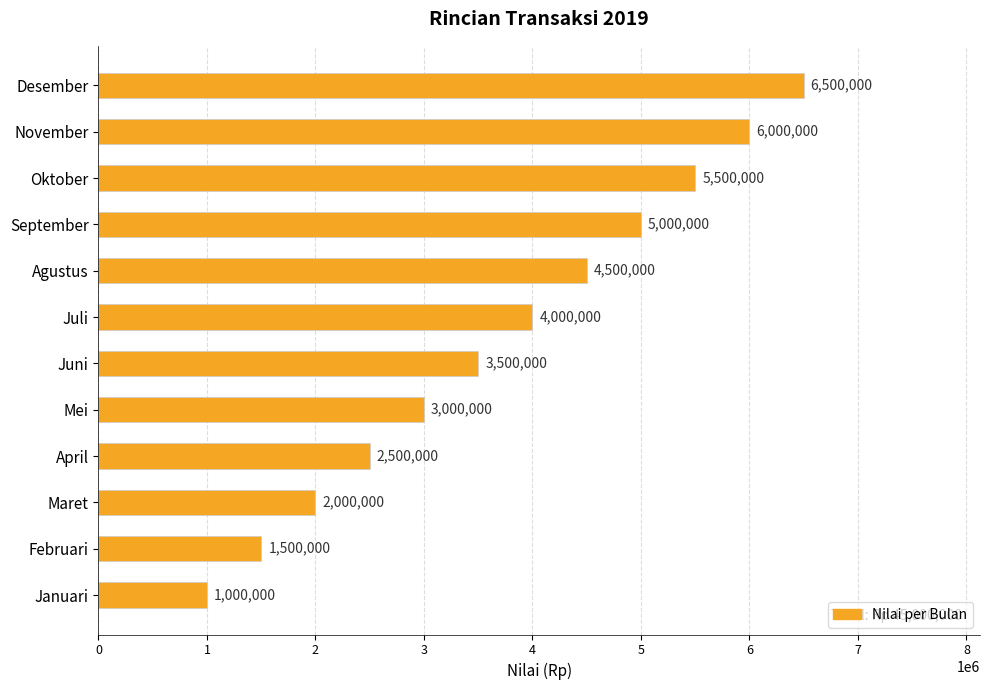

What is the difference between the second highest and minimum values?

5000000